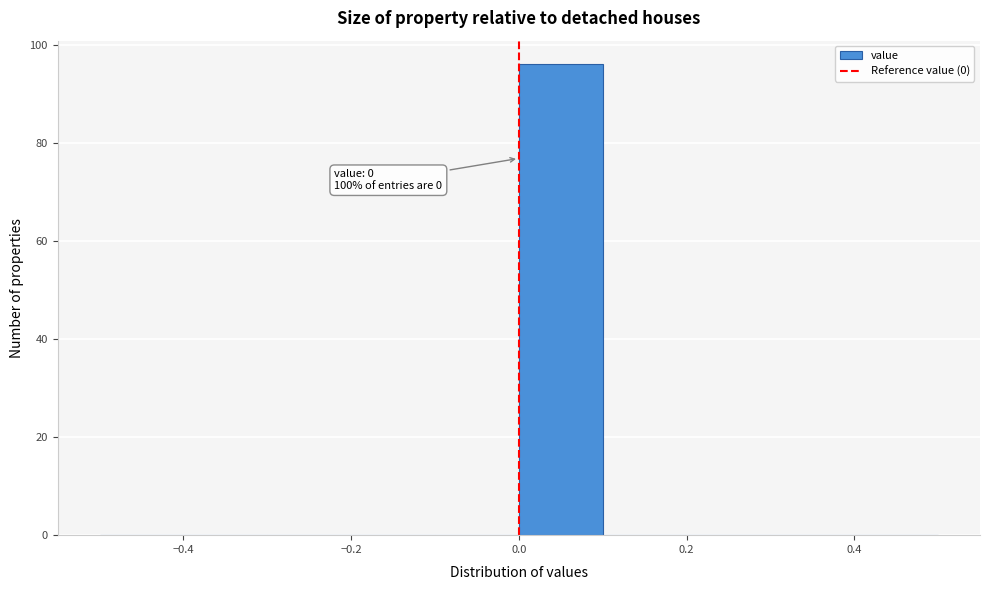

Which range on the x-axis has the tallest bar?

0.0 to 0.1